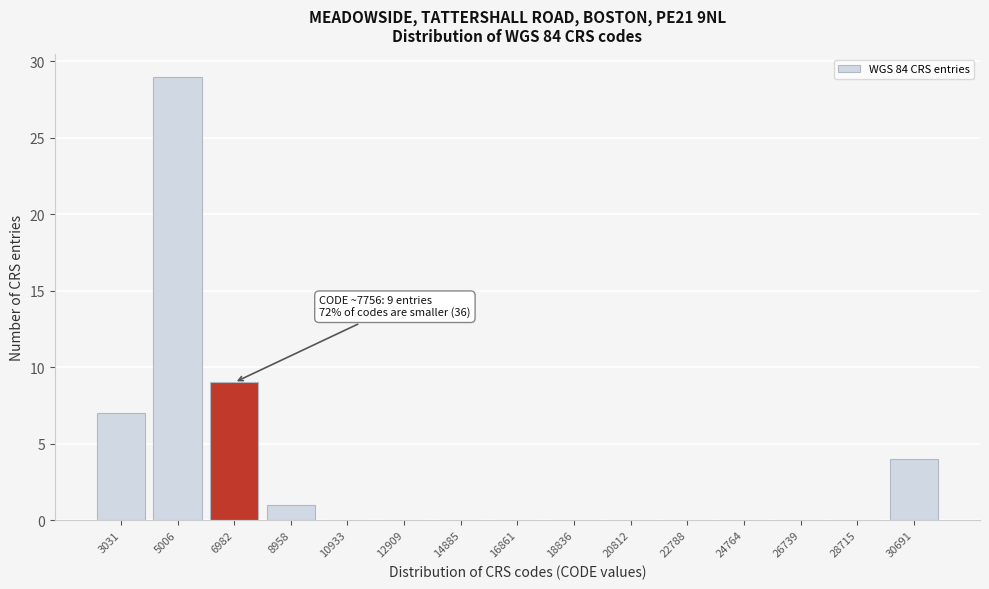

Reading right to left, what are all the values shown in this chart?

30691=4	28715=0	26739=0	24764=0	22788=0	20812=0	18836=0	16861=0	14885=0	12909=0	10933=0	8958=1	6982=9	5006=29	3031=7